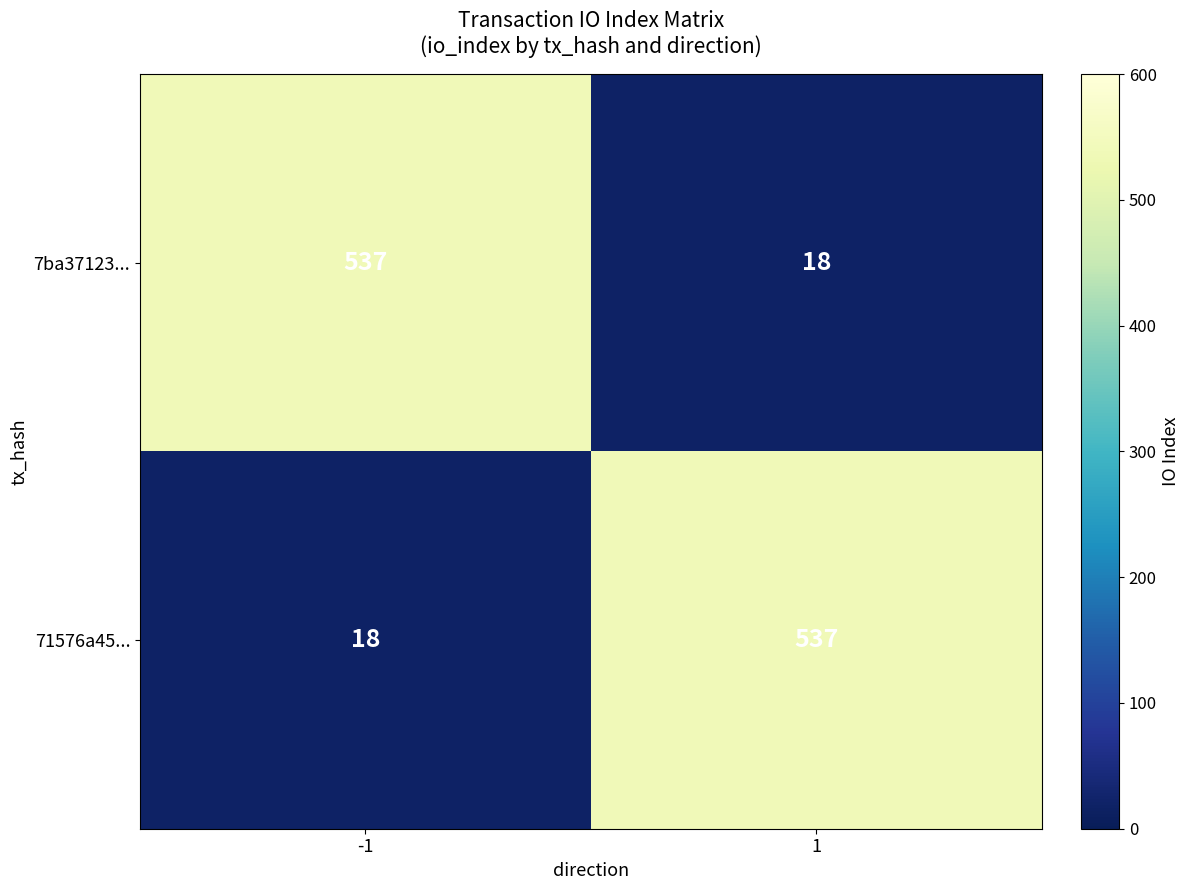

What is the difference between the highest and lowest values at -1?

519